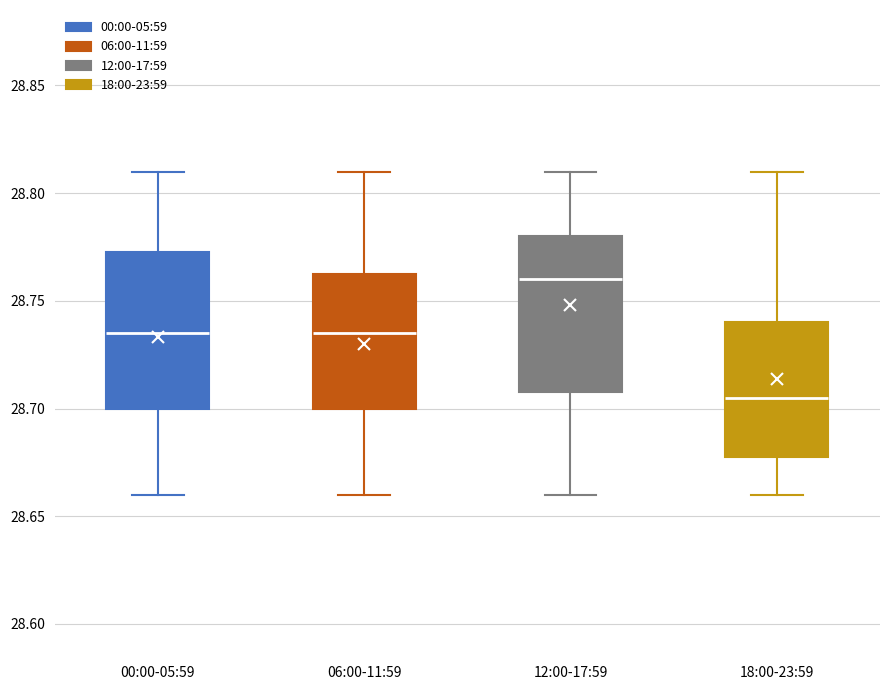

Reading left to right, read every box against the y-axis: the position of its median line, the range the box covers, and the ends of its whiskers. The values are not printed on the chart, so give them approximately, as read against the axis.

00:00-05:59: median 28.735, box 28.700 to 28.775, whiskers 28.660 to 28.810
06:00-11:59: median 28.735, box 28.700 to 28.765, whiskers 28.660 to 28.810
12:00-17:59: median 28.760, box 28.710 to 28.780, whiskers 28.660 to 28.810
18:00-23:59: median 28.705, box 28.680 to 28.740, whiskers 28.660 to 28.810